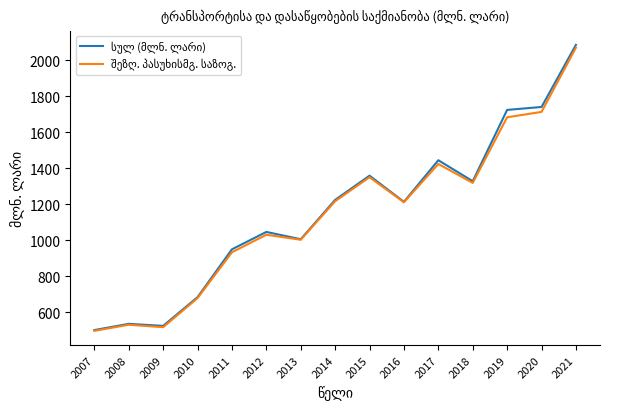

What is the total value across all series at 2012?

2076.0